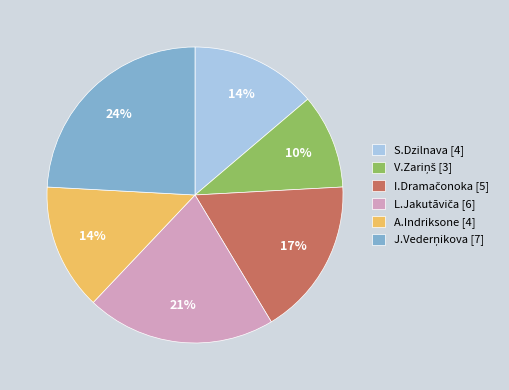

To the nearest percent, what percentage of the pie is S.Dzilnava [4]?

14%